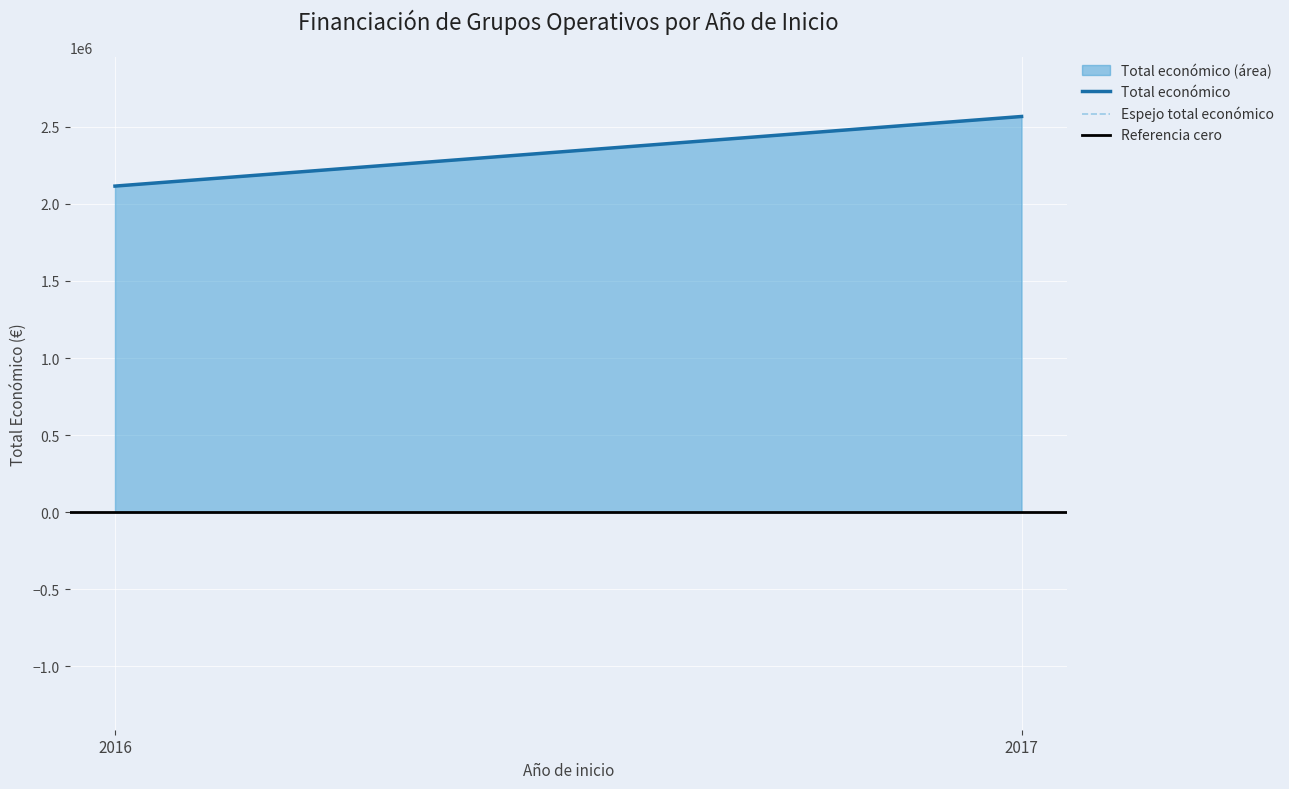

The Total económico series shows 4434121 at 2017. True or false?

False